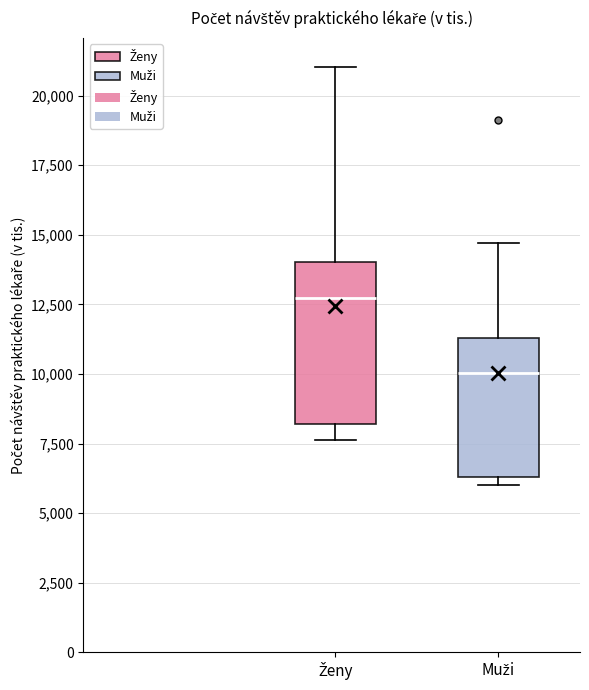

Comparing the boxes themselves (not the whiskers), which one is the tallest?

Ženy